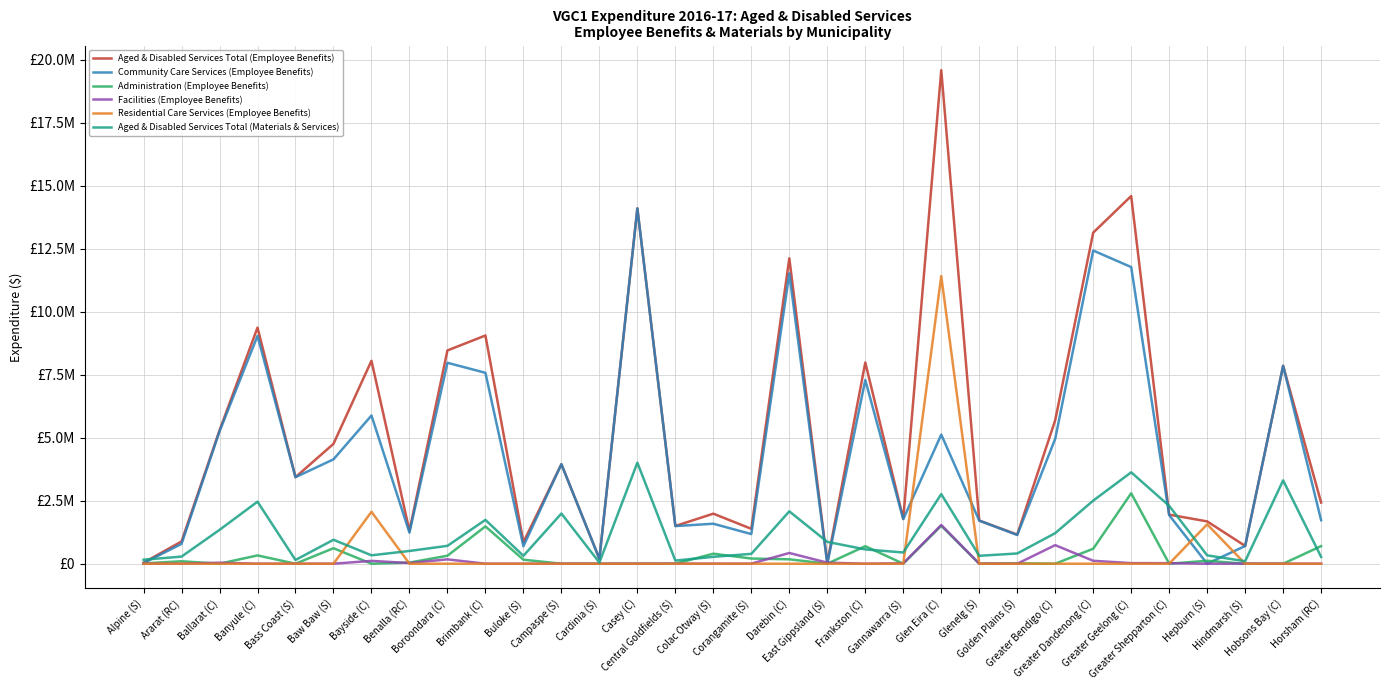

What are all the series names shown in the legend?

Aged & Disabled Services Total (Employee Benefits), Community Care Services (Employee Benefits), Administration (Employee Benefits), Facilities (Employee Benefits), Residential Care Services (Employee Benefits), Aged & Disabled Services Total (Materials & Services)